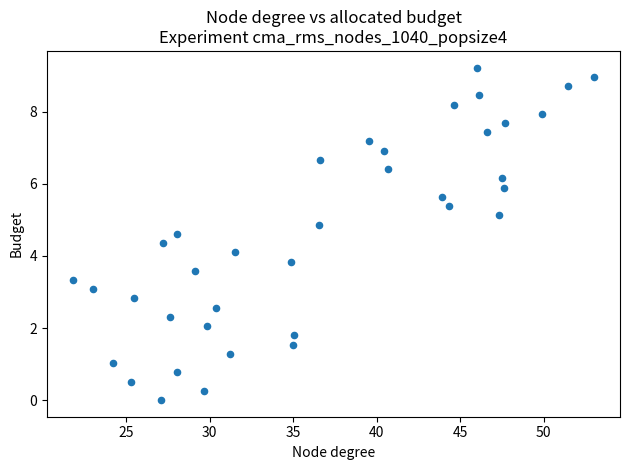

What is the range of X values (max minus min)?

31.2